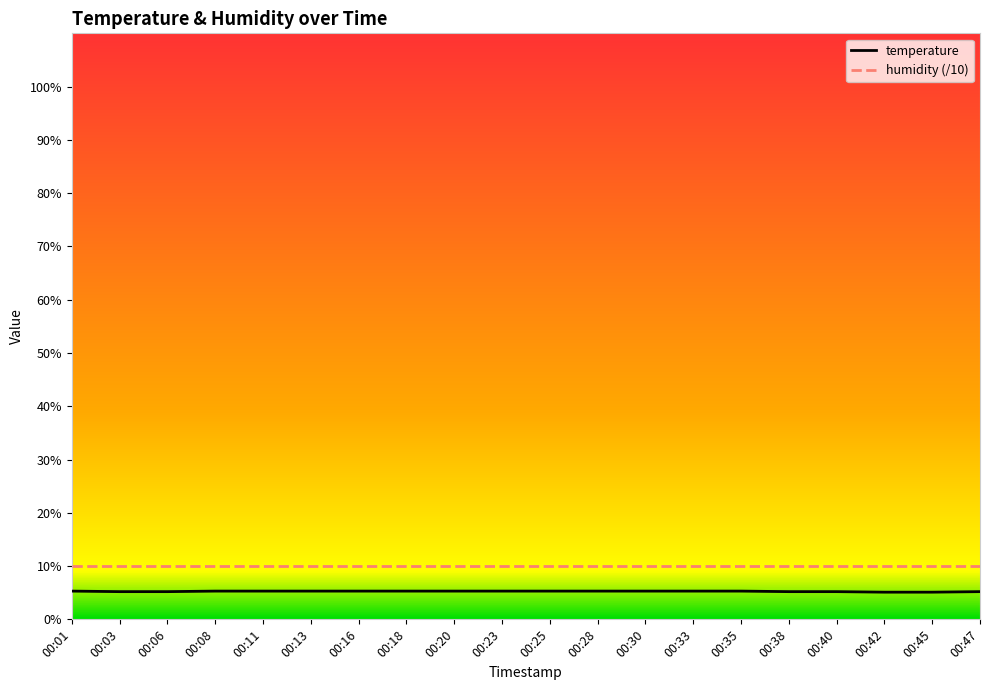

The value at 00:08 is 8.2. True or false?

False